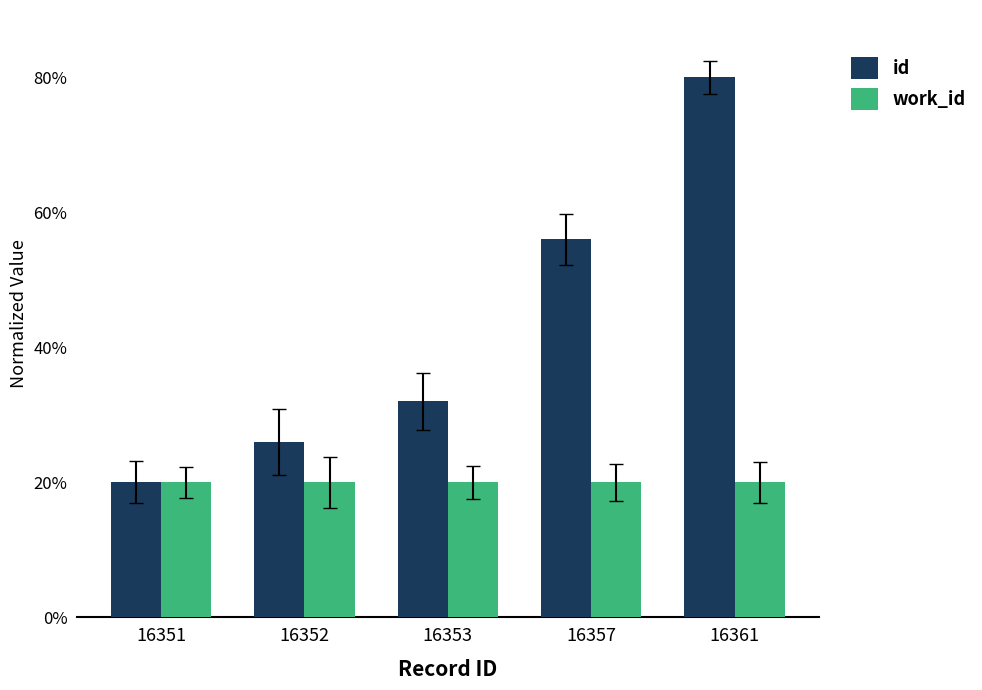

Reading left to right, extract all data points from this chart.

id: 20.0	26.0	32.0	56.0	80.0
work_id: 20.0	20.0	20.0	20.0	20.0